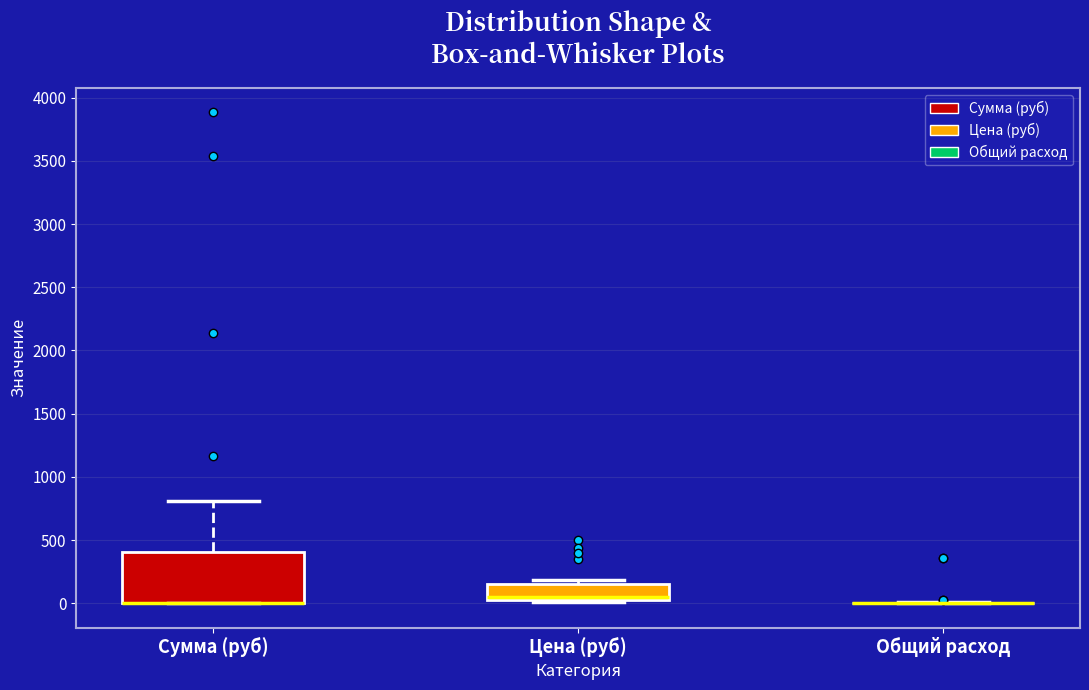

Reading left to right, read every box against the y-axis: the position of its median line, the range the box covers, and the ends of its whiskers. The values are not printed on the chart, so give them approximately, as read against the axis.

Сумма (руб): median 0 (drawn on the box's lower edge), box 0 to 400, whiskers 0 to 800
Цена (руб): median 50, box 0 to 150, whiskers 0 (just below the box's lower edge) to 200
Общий расход: box collapsed to a line at 0, whiskers 0 to 0